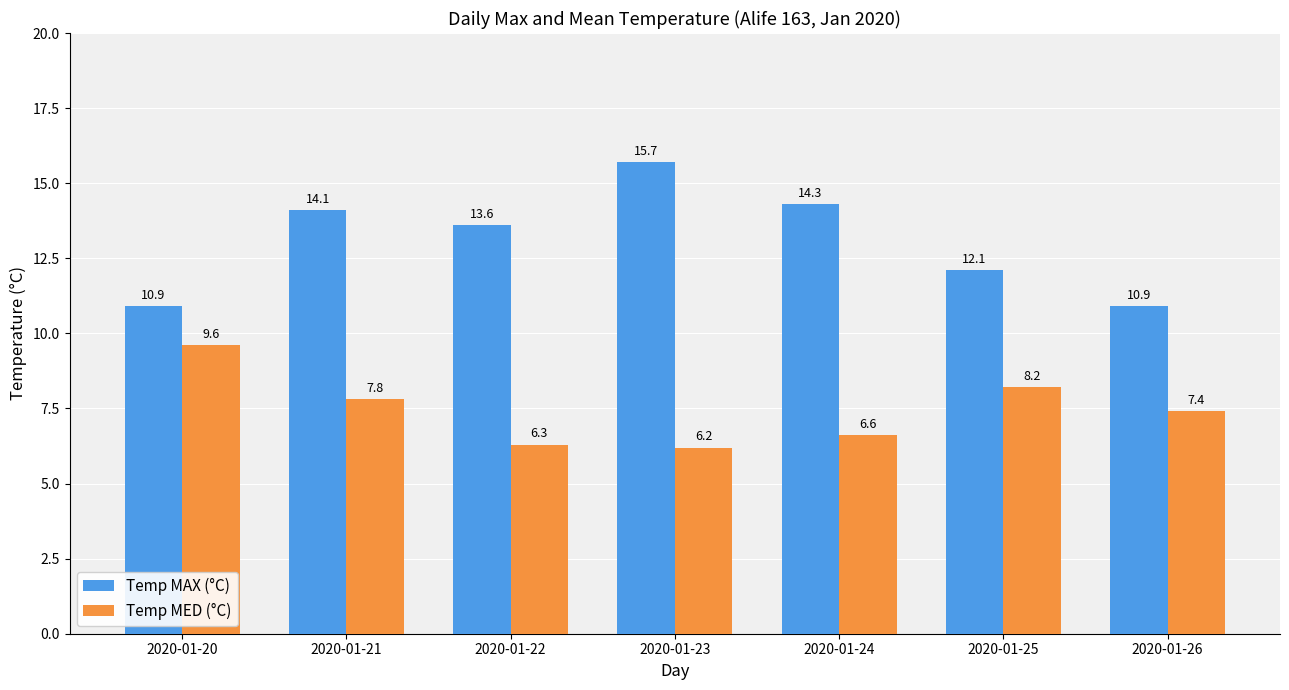

What is the value of the Temp MAX (°C) bar at the 1st from the left?

10.9